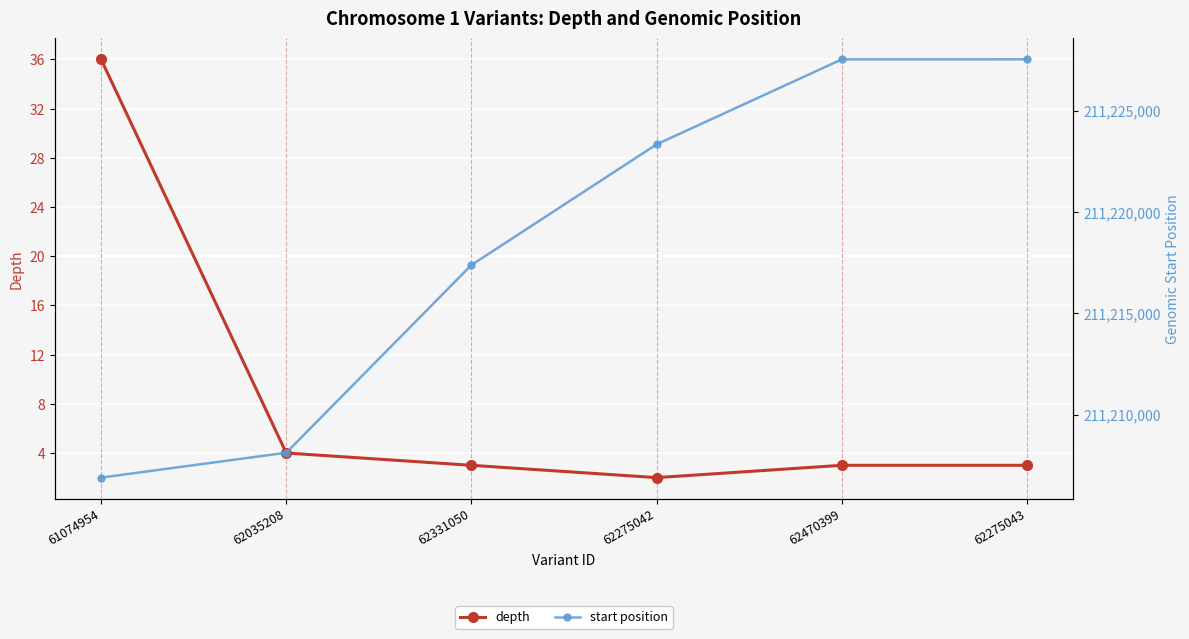

Is the value of start position at 61074954 greater than the value of depth at 62275042?

Yes